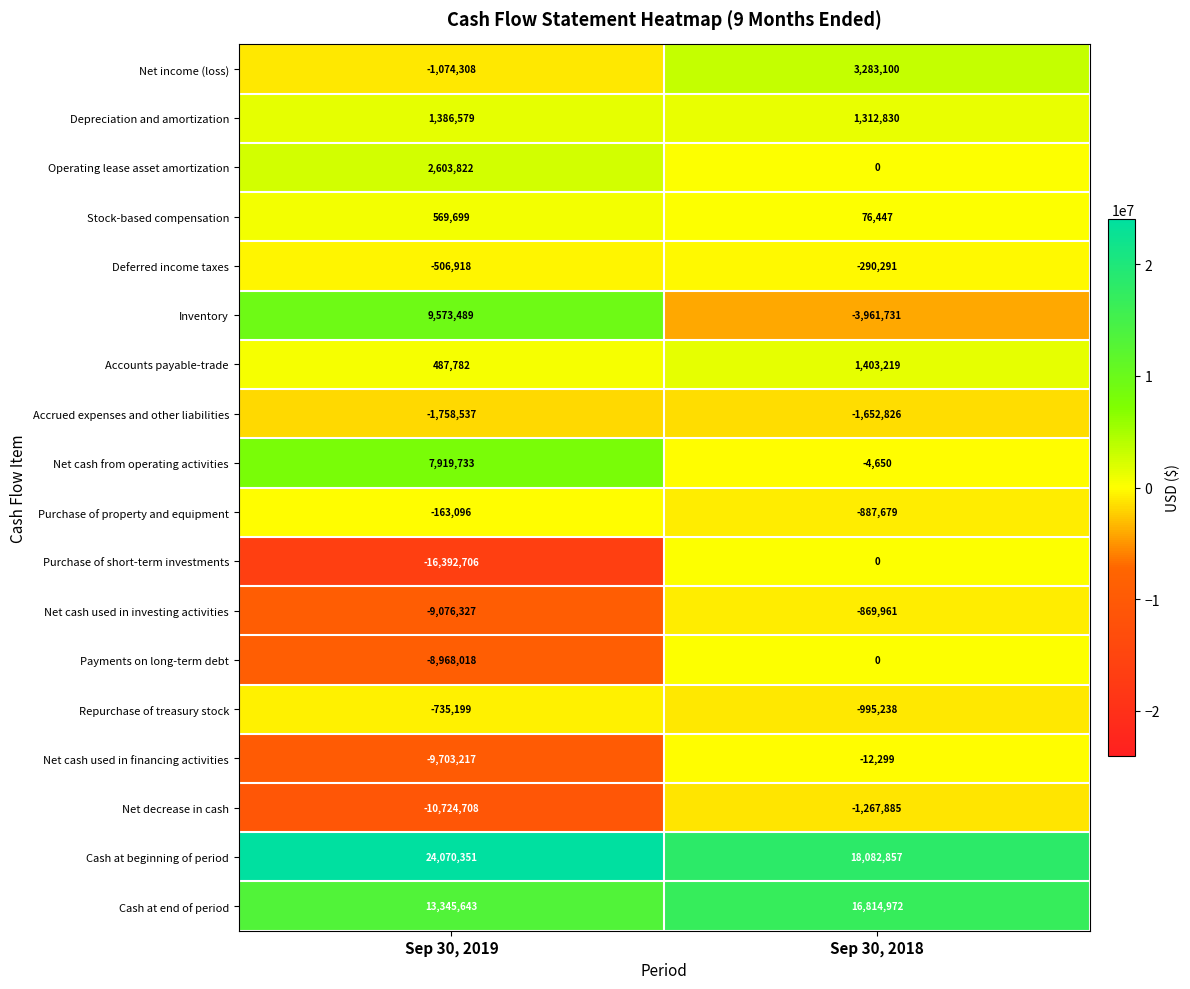

How many data points does each series have?

2